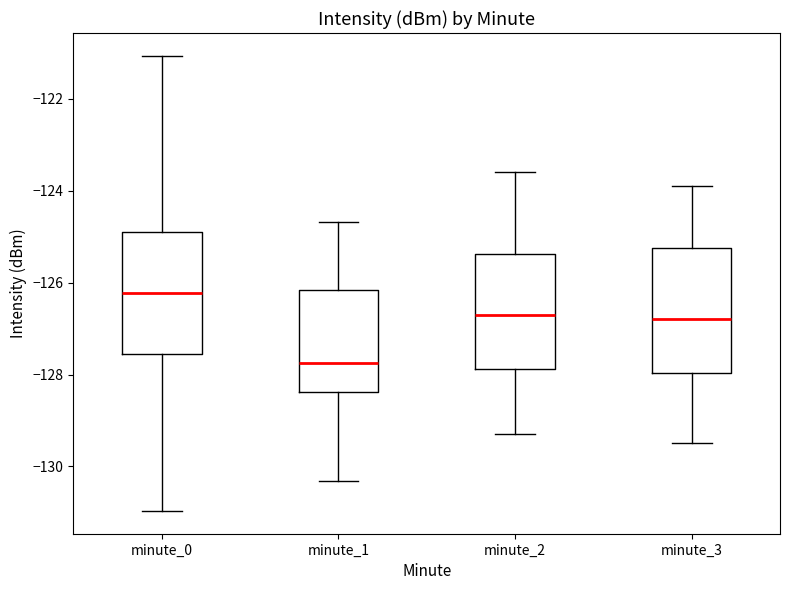

Reading left to right, read every box against the y-axis: the position of its median line, the range the box covers, and the ends of its whiskers. The values are not printed on the chart, so give them approximately, as read against the axis.

minute_0: median -126.2, box -127.6 to -124.8, whiskers -131.0 to -121.0
minute_1: median -127.8, box -128.4 to -126.2, whiskers -130.4 to -124.6
minute_2: median -126.6, box -127.8 to -125.4, whiskers -129.2 to -123.6
minute_3: median -126.8, box -128.0 to -125.2, whiskers -129.4 to -123.8